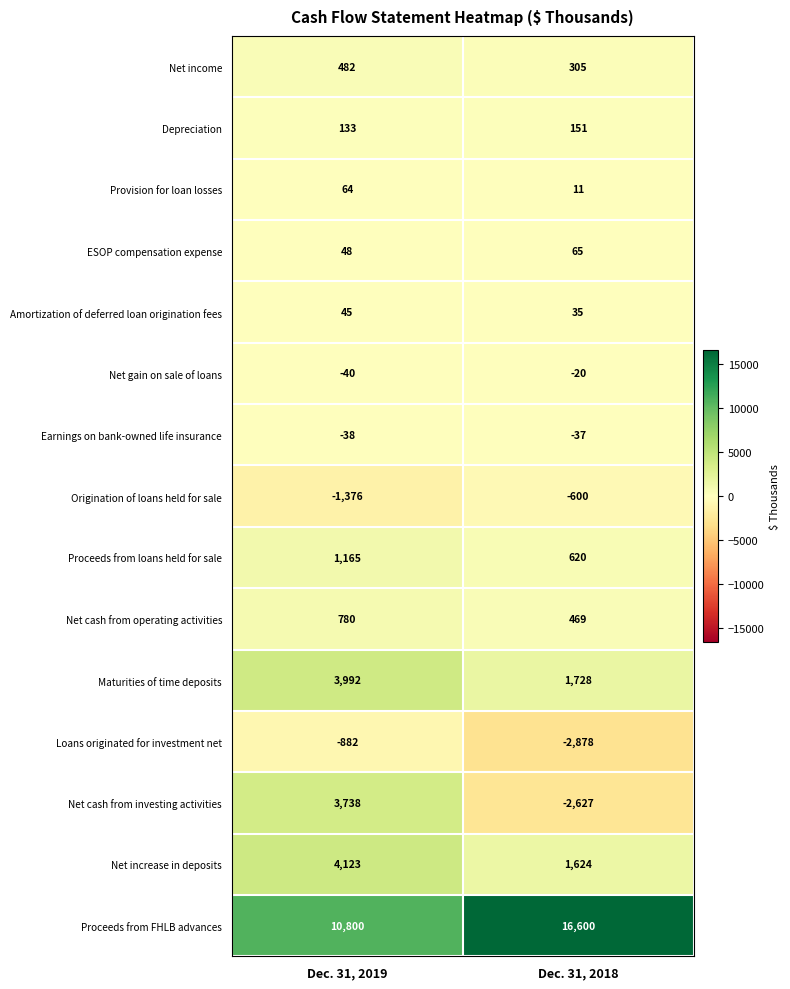

What is the sum of the Maturities of time deposits values at Dec. 31, 2019 and Dec. 31, 2018?

5720